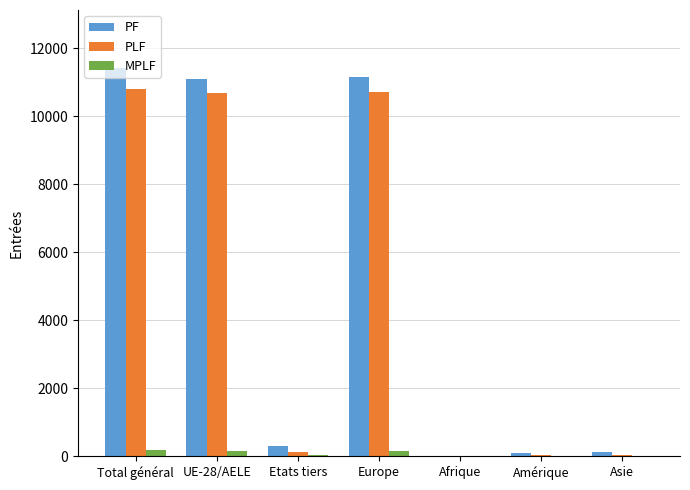

At which category is the sum across all series the highest?

Total général